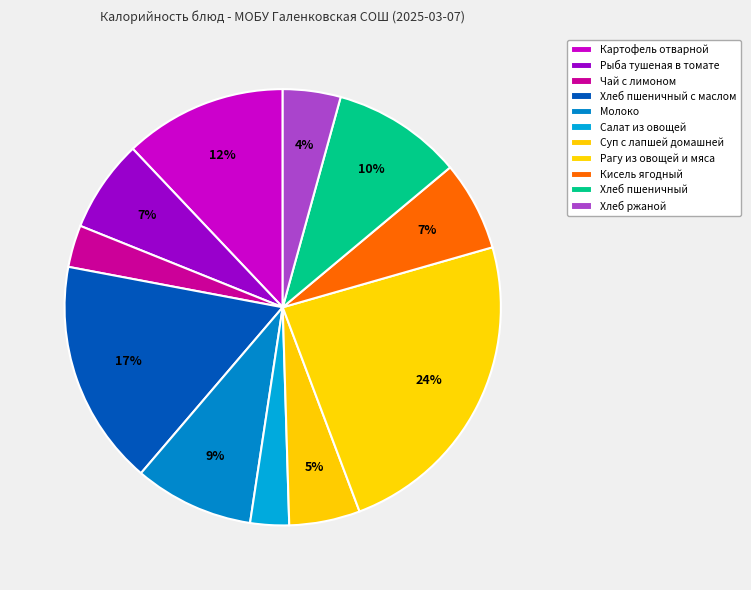

How many slices are in this pie chart?

11